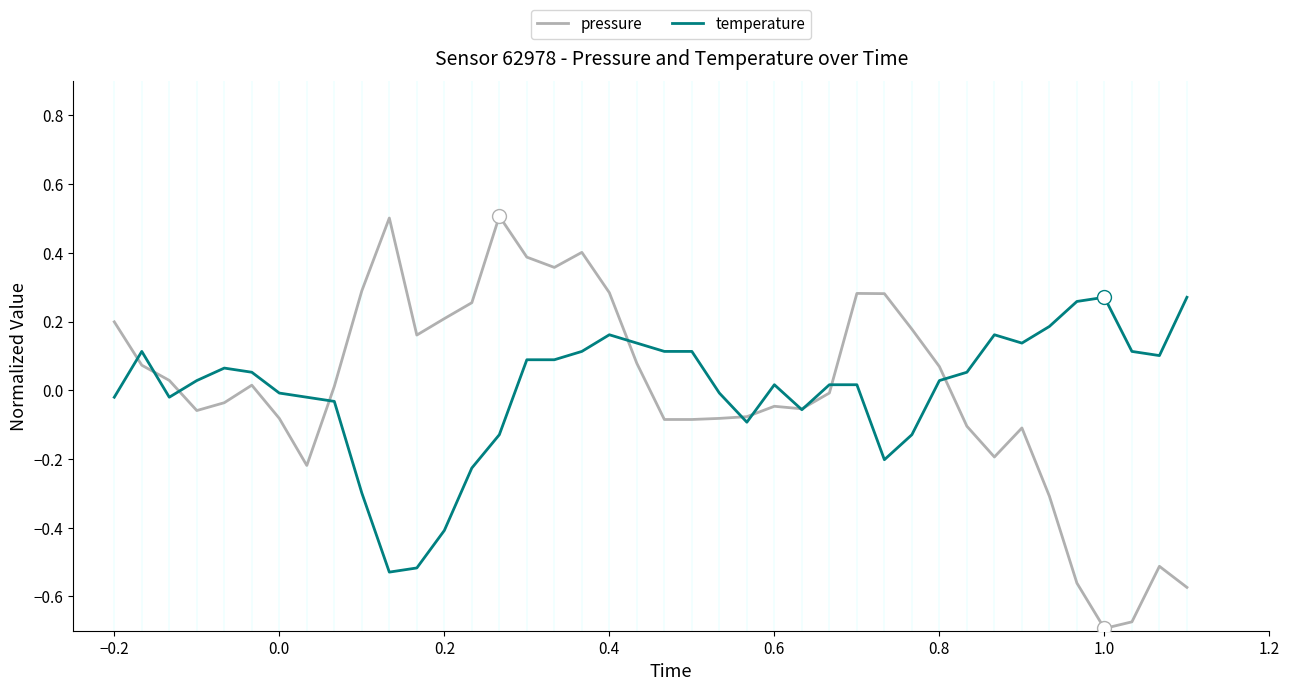

In pressure, how many points are higher than both neighbors (excluding endpoints)?

8